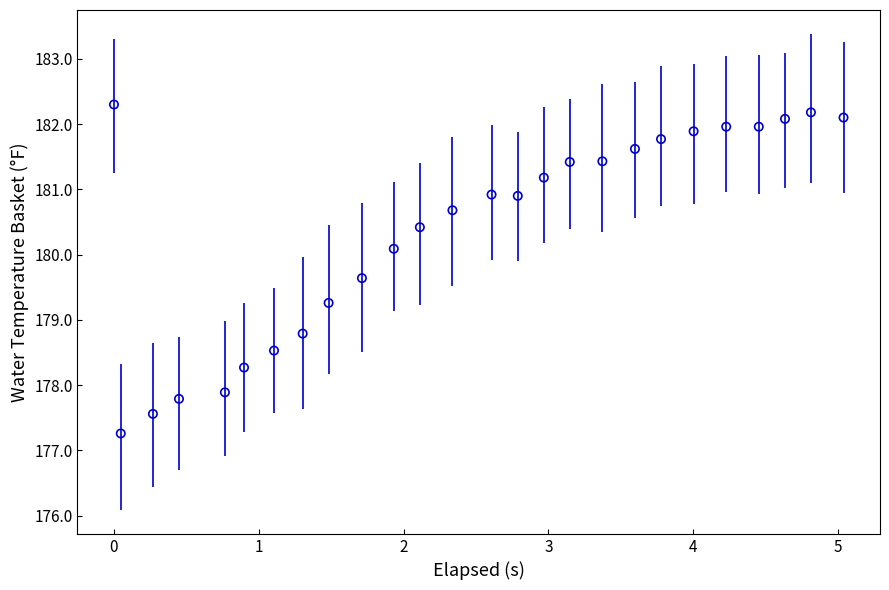

What is the range of X values (max minus min)?

5.0